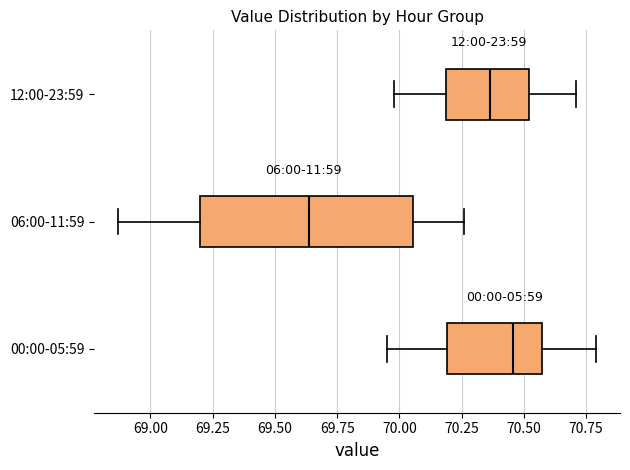

Comparing the boxes themselves (not the whiskers), which one is the widest?

06:00-11:59